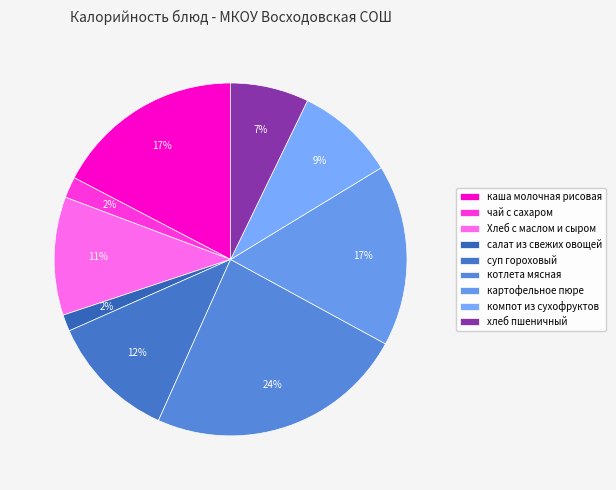

Do компот из сухофруктов and суп гороховый together represent more than half of the pie?

No